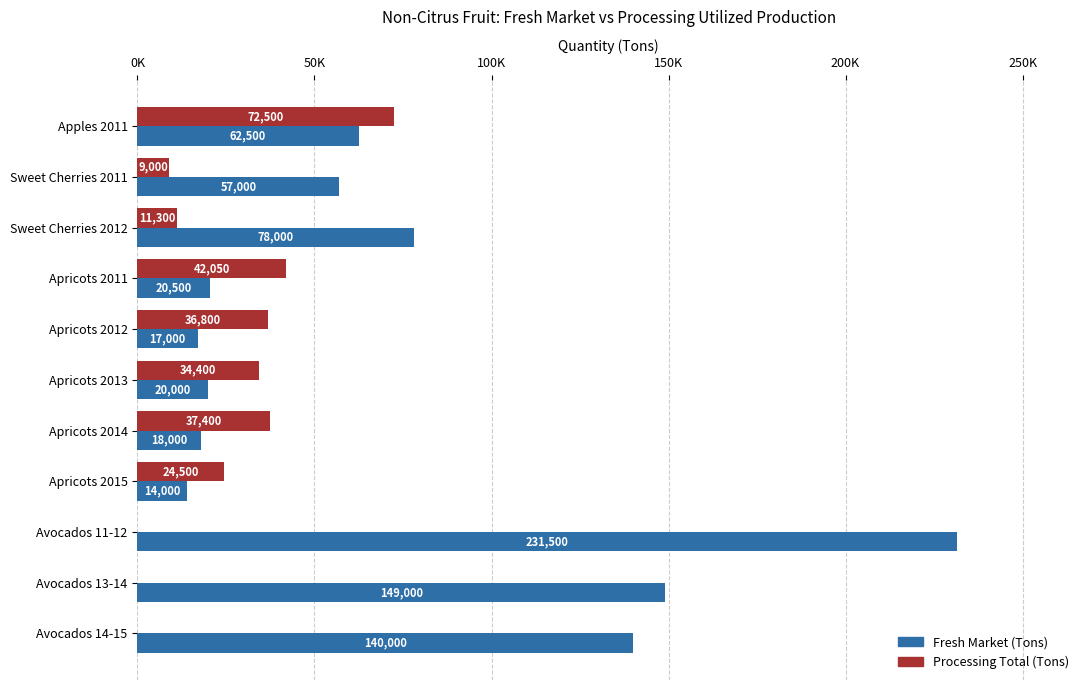

List the series in order of their peak value, highest first.

Fresh Market (Tons), Processing Total (Tons)